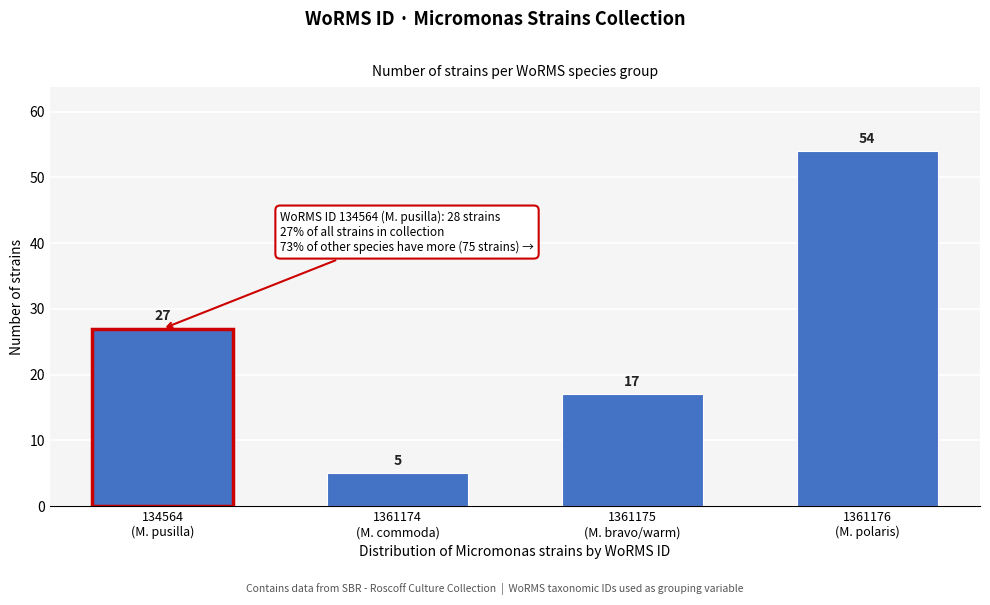

Reading left to right, transcribe all the data shown in this chart.

27	5	17	54